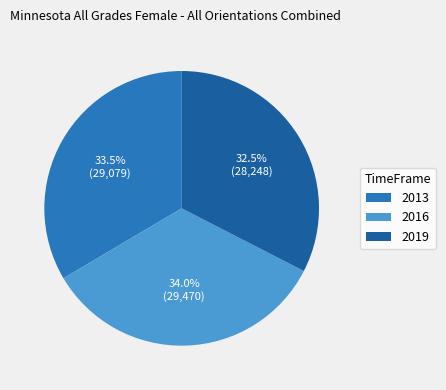

What is the ratio of the value at 2013 to the value at 2016?

1.0